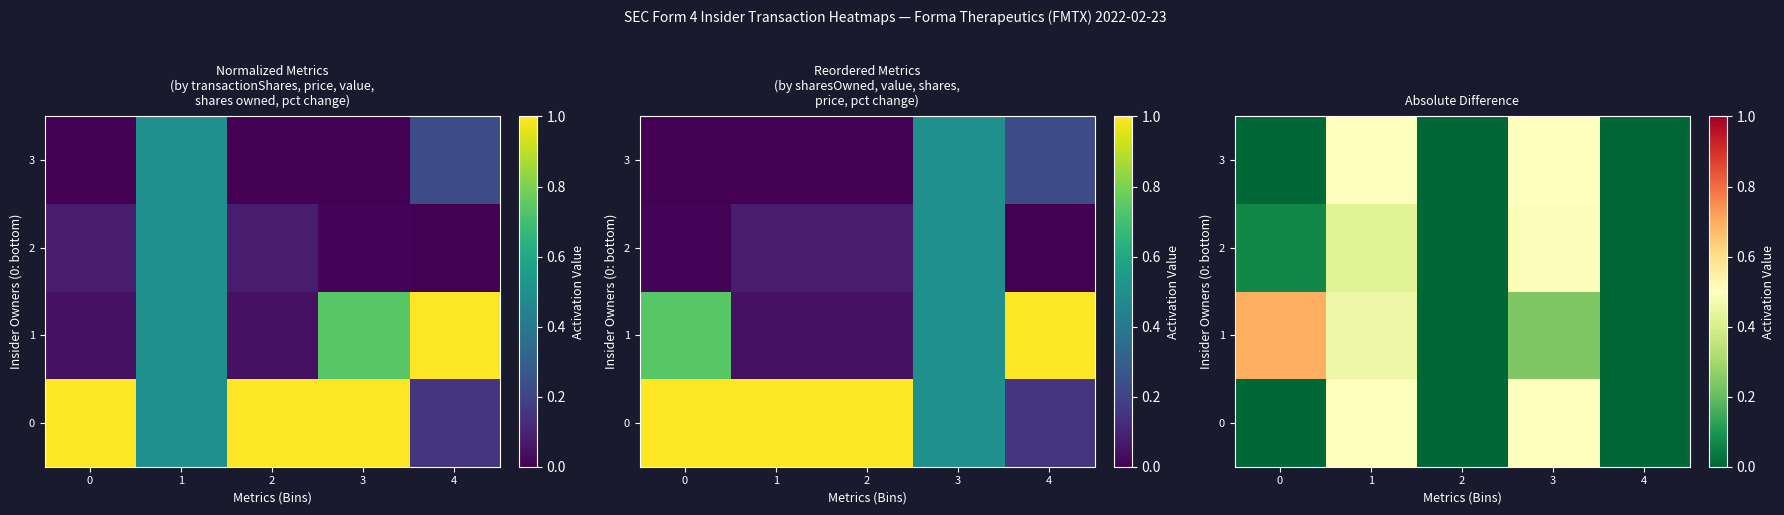

Read the 0 value at 3.

0.5